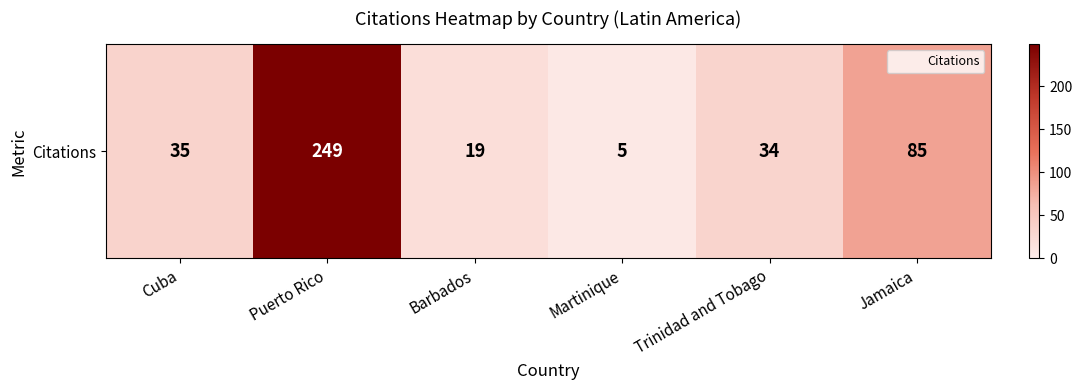

Approximately how many times larger is the value at Jamaica compared to Trinidad and Tobago?

2.5